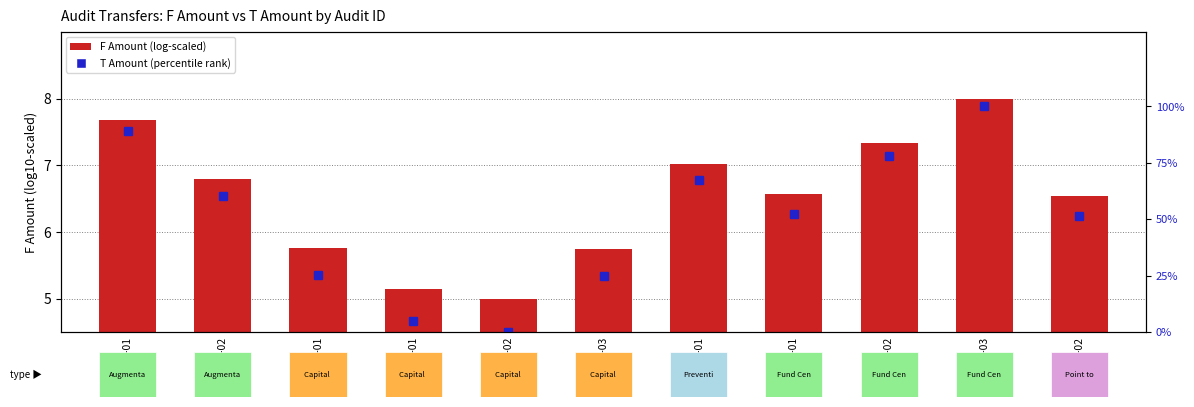

Are the bars grouped side by side (vs. stacked)?

No